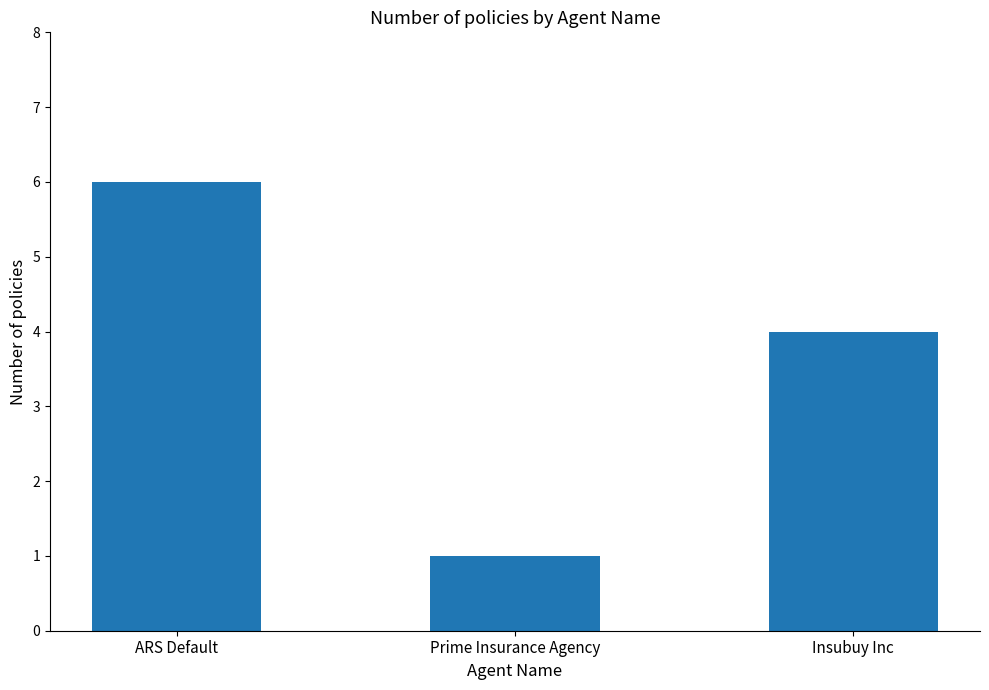

Reading right to left, extract all data points from this chart.

4	1	6